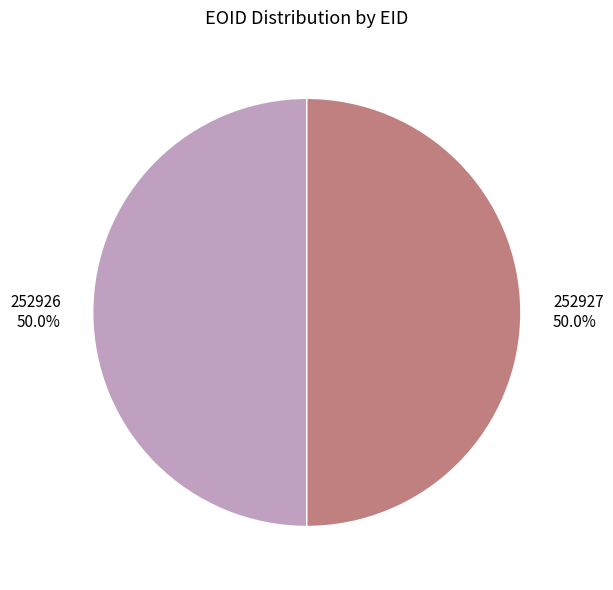

What portion of the pie excludes 252927?

50.0%